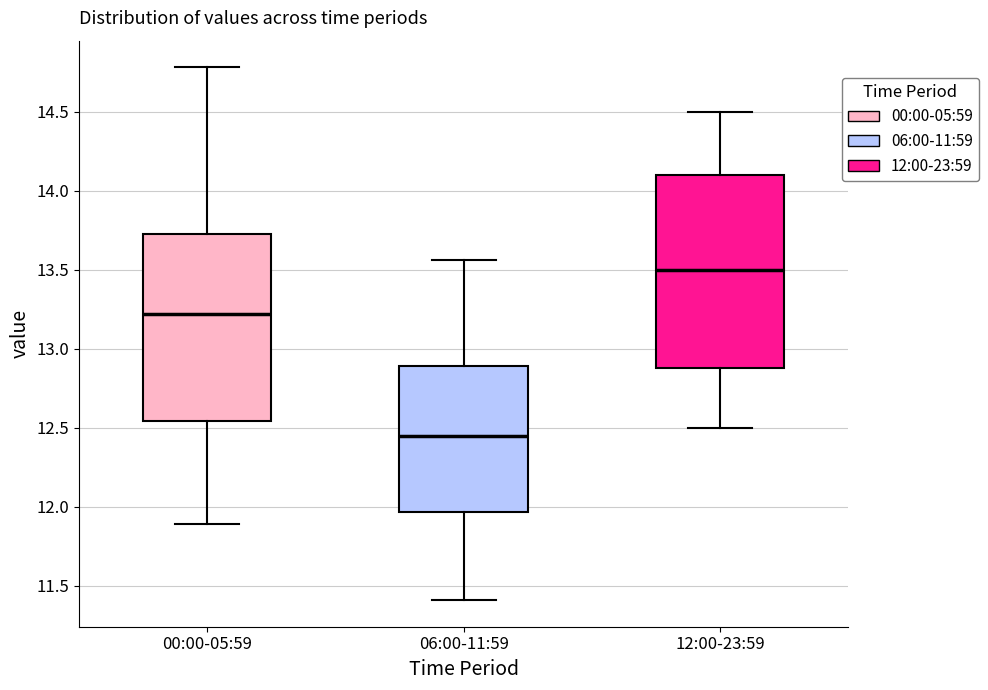

Where is the lower edge of the box for 00:00-05:59 on the y-axis? The values are not printed on the chart, so give them approximately, as read against the axis.

12.55